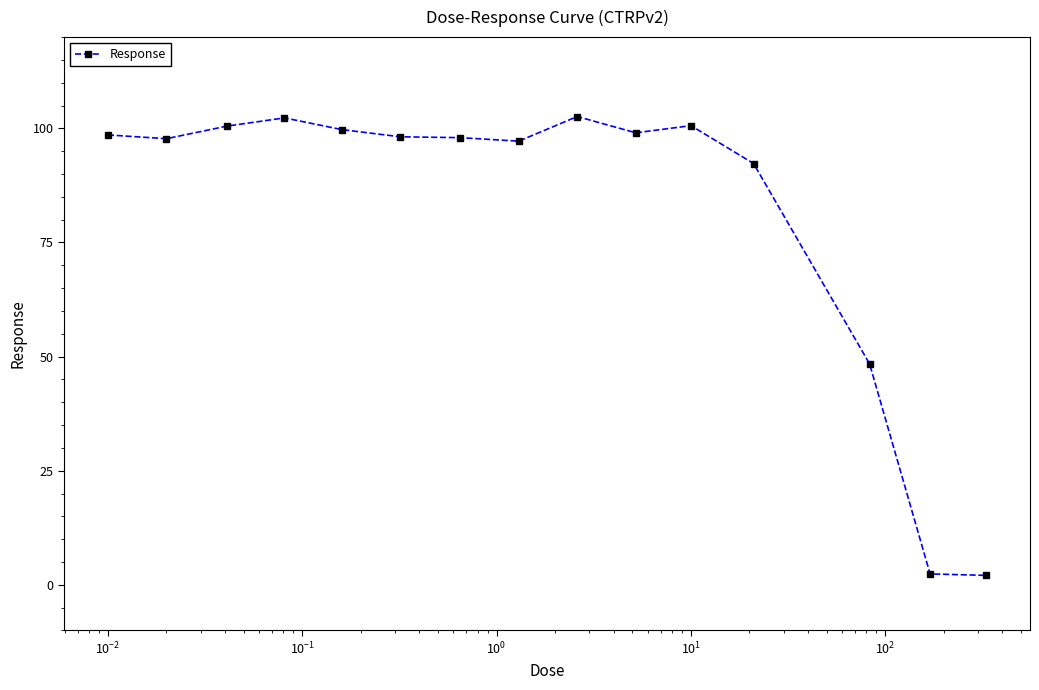

True or false: the data has more than 1 interior local peaks.

True